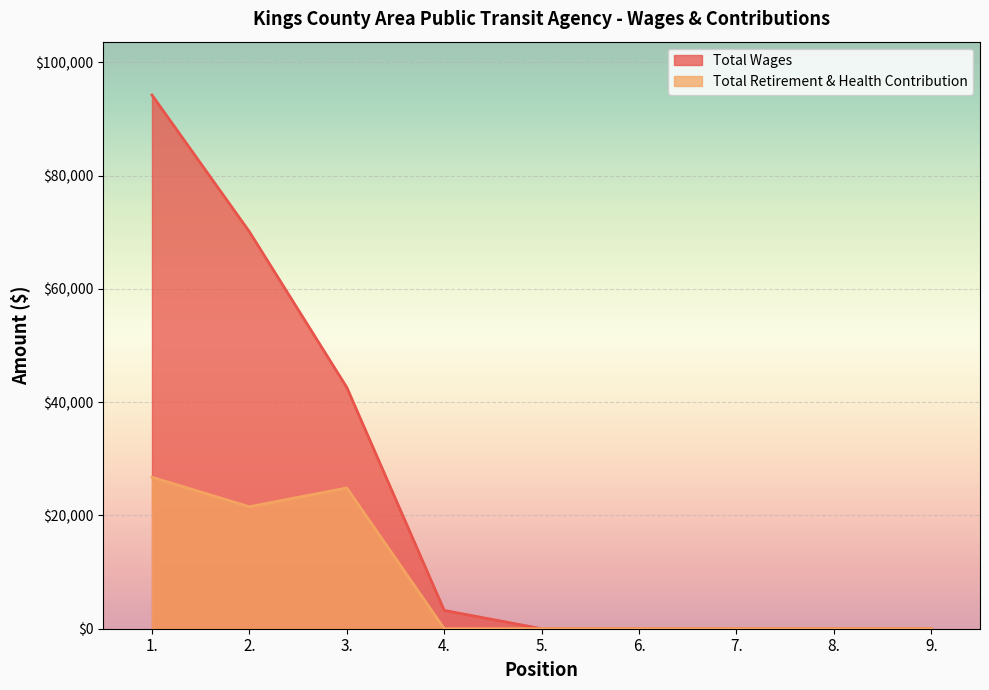

True or false: Total Retirement & Health Contribution and Total Wages intersect in this chart.

False